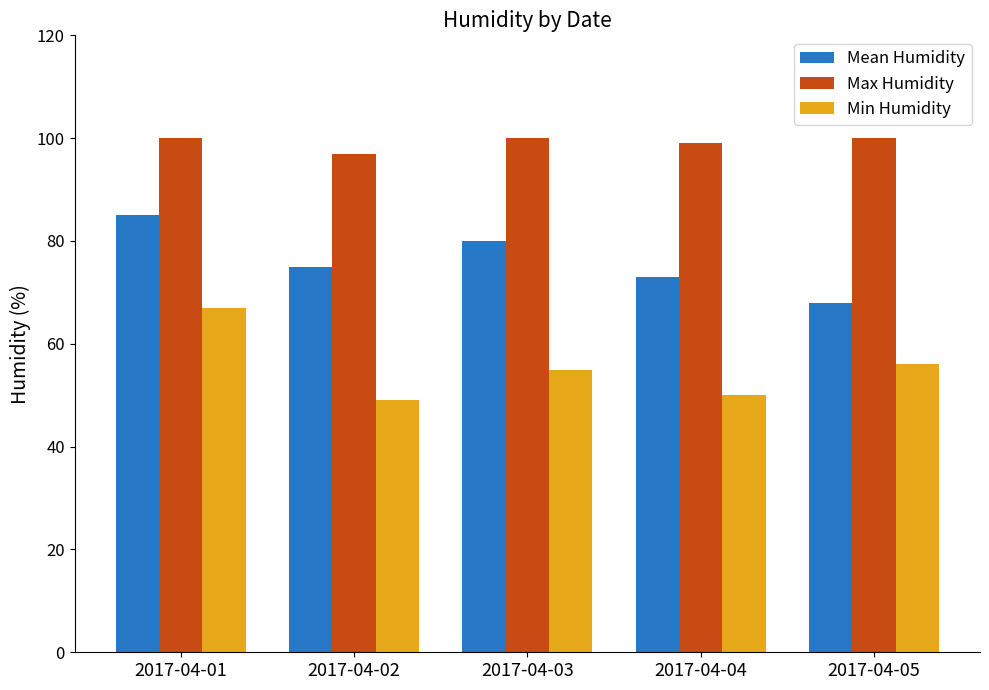

Rank the series by their maximum value, from lowest to highest.

Min Humidity, Mean Humidity, Max Humidity